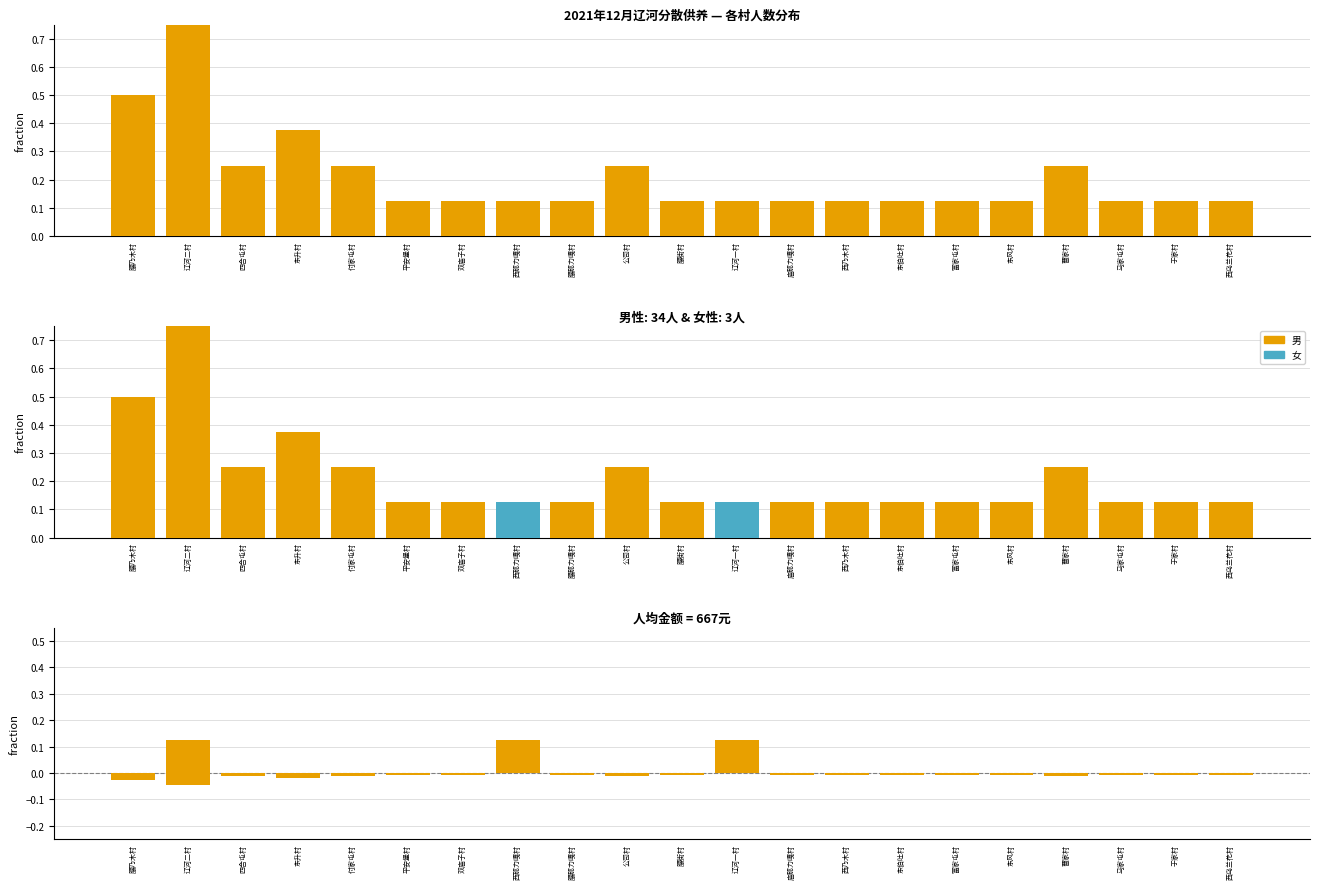

List the labels in order of 女性占比 value, largest first.

辽河二村, 西那力嘎村, 辽河一村, 腰乃木村, 四合屯村, 东升村, 付家屯村, 平安堡村, 双庙子村, 腰那力嘎村, 公司村, 腰街村, 庙那力嘎村, 西乃木村, 东伯吐村, 富家屯村, 东风村, 曹家村, 马家屯村, 于家村, 西乌兰花村